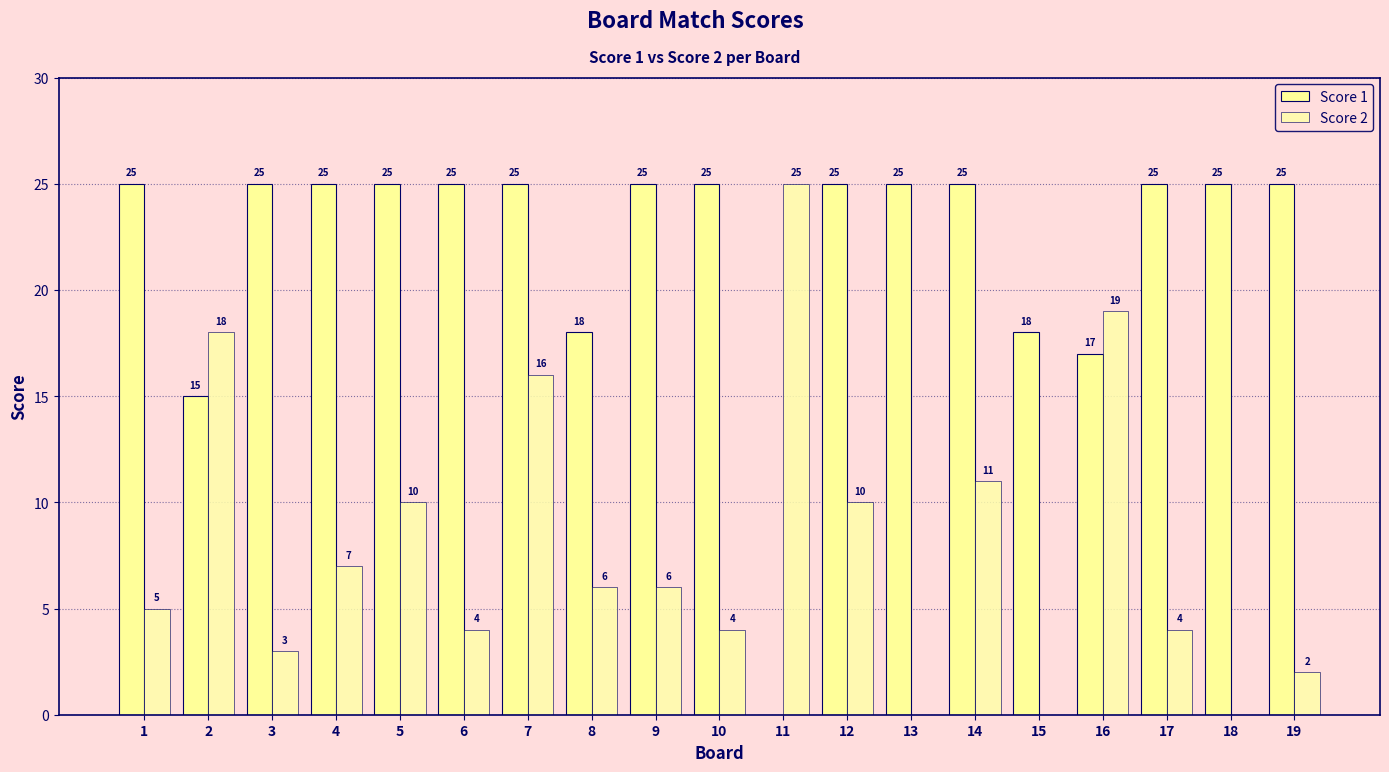

At which label is Score 1 closest to 12?

2